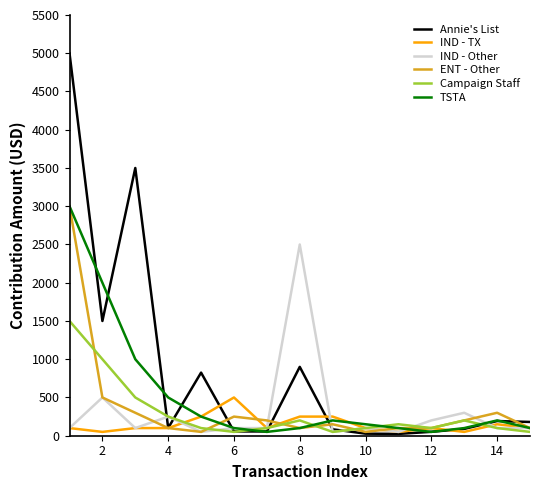

What is the minimum value for ENT - Other?

50.0